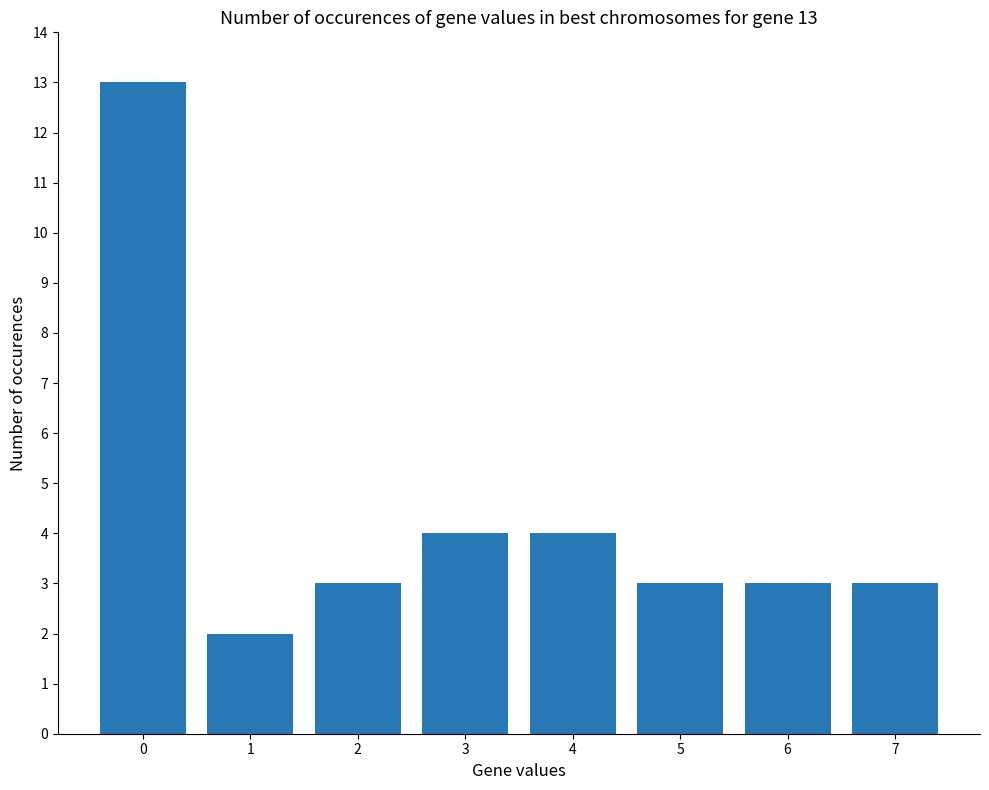

Between 1 and 2, which is larger?

2